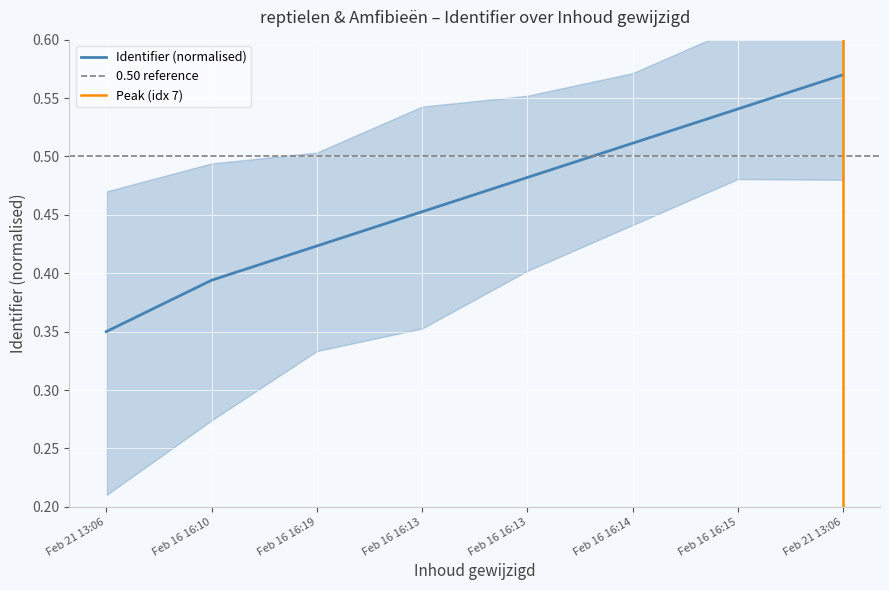

Where is the data nearest to the value 0?

Feb 21 13:06